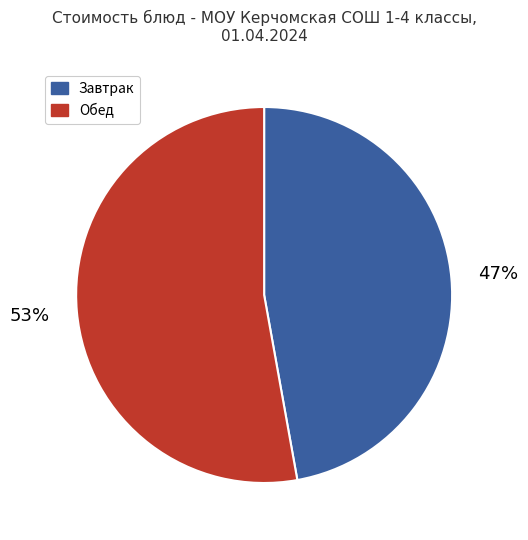

To the nearest percent, what is the average slice percentage?

50%